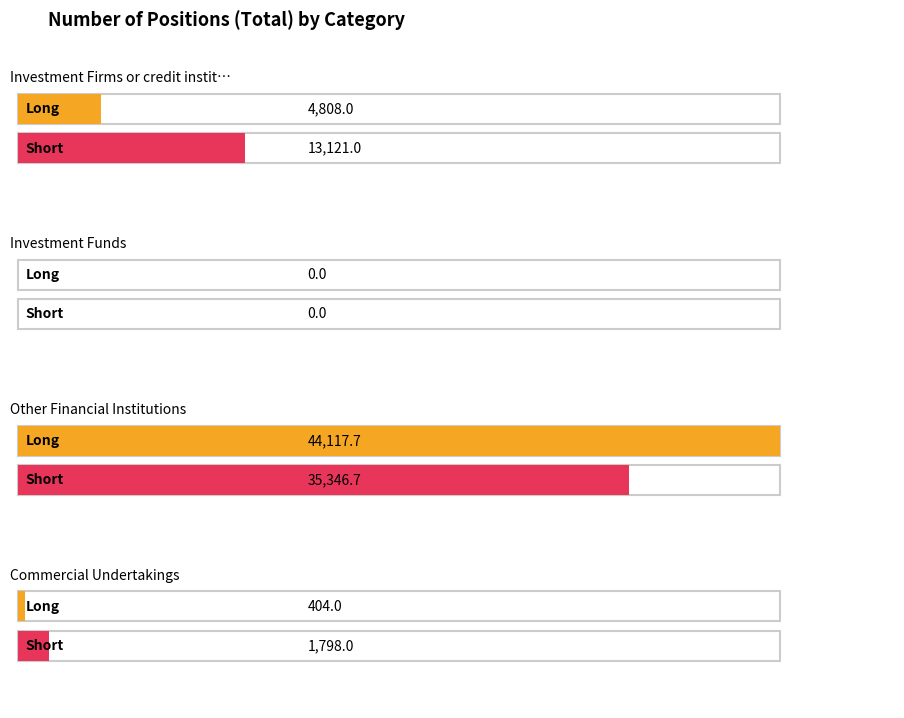

What is the value of the Short bar at the 4th from the left?

1798.0